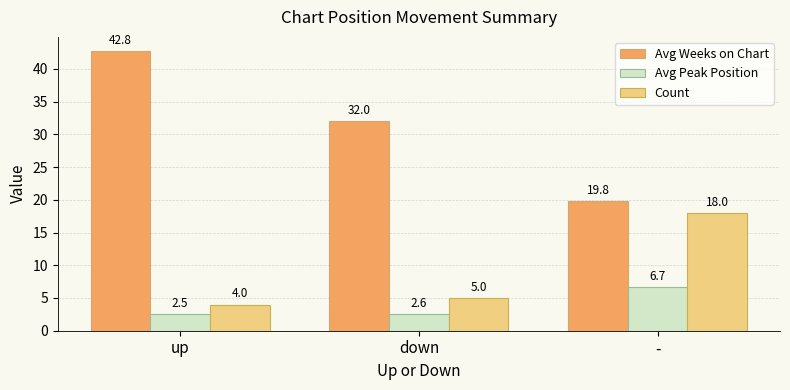

What is the sum of the Avg Weeks on Chart values at down and up?

74.8